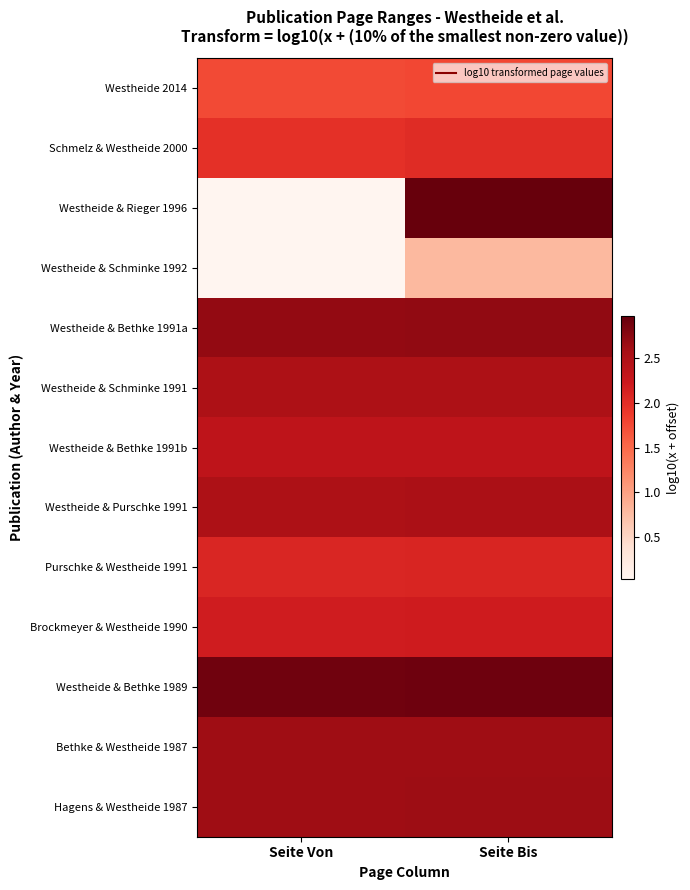

What is the total value across all series at Seite Von?

26.3